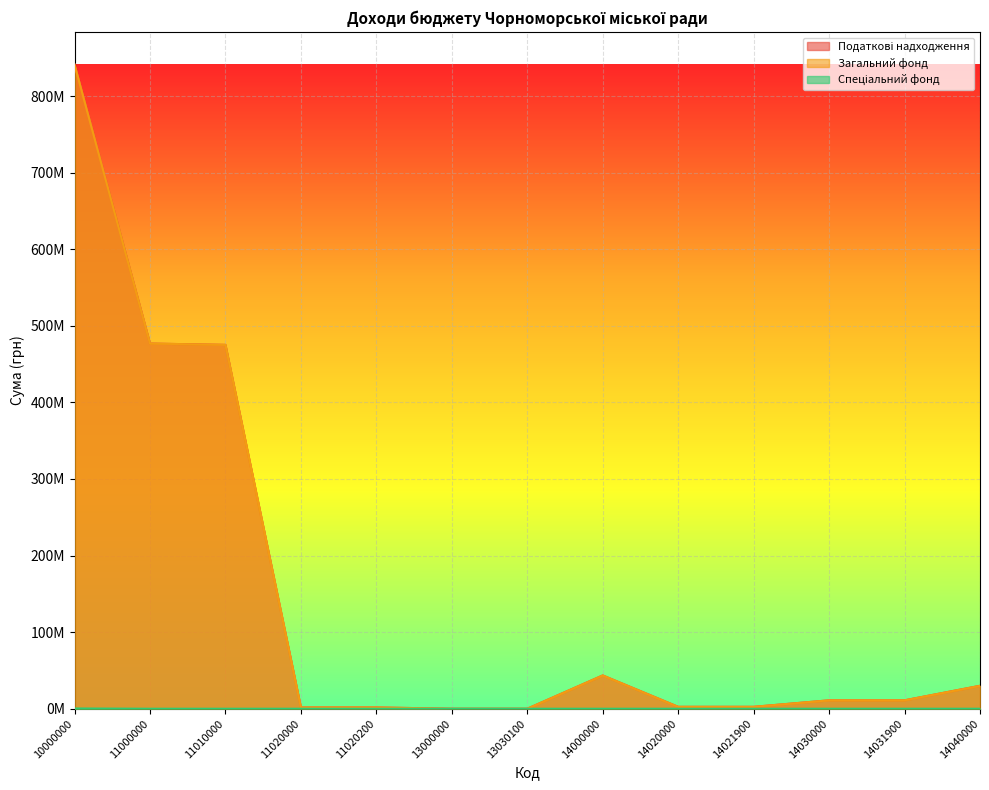

How many lines are shown in the chart?

3